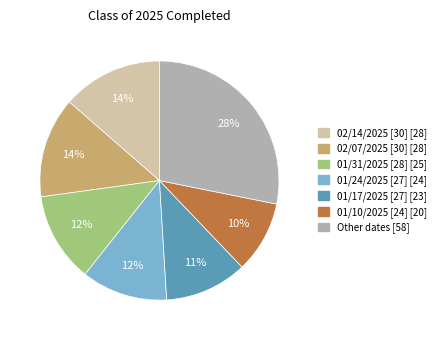

To the nearest percent, what is the average slice percentage?

14%